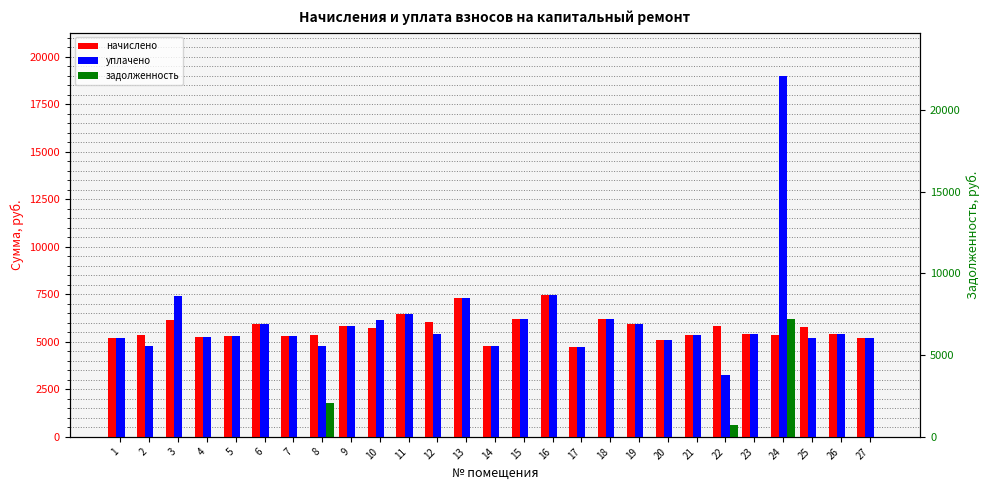

Is it true that начислено equals 11387.4 at 11?

False